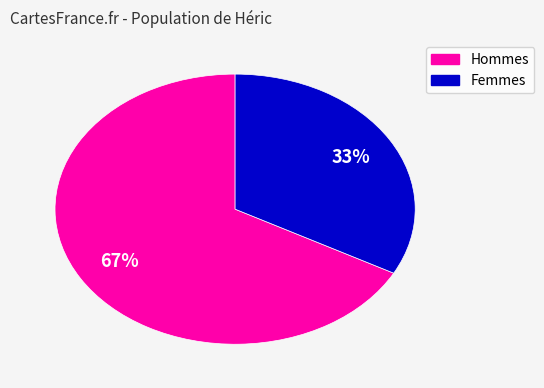

Is there any slice that represents more than half of the pie?

Yes